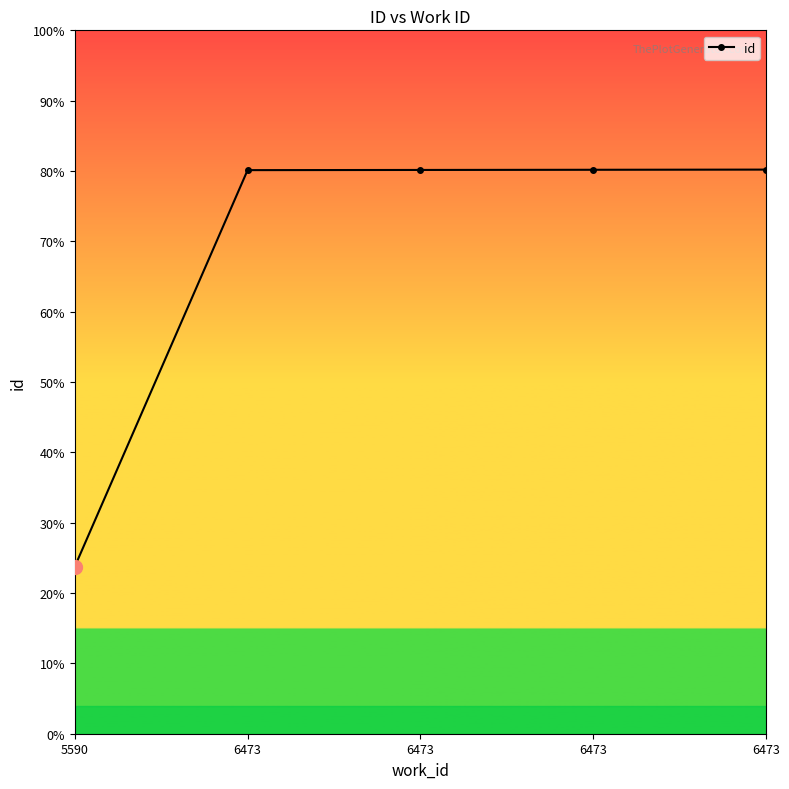

True or false: there are more than 2 points higher than both neighbors.

False